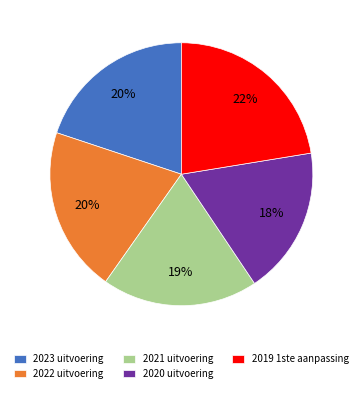

To the nearest percent, what is the difference between the largest and smallest slice percentages?

4%